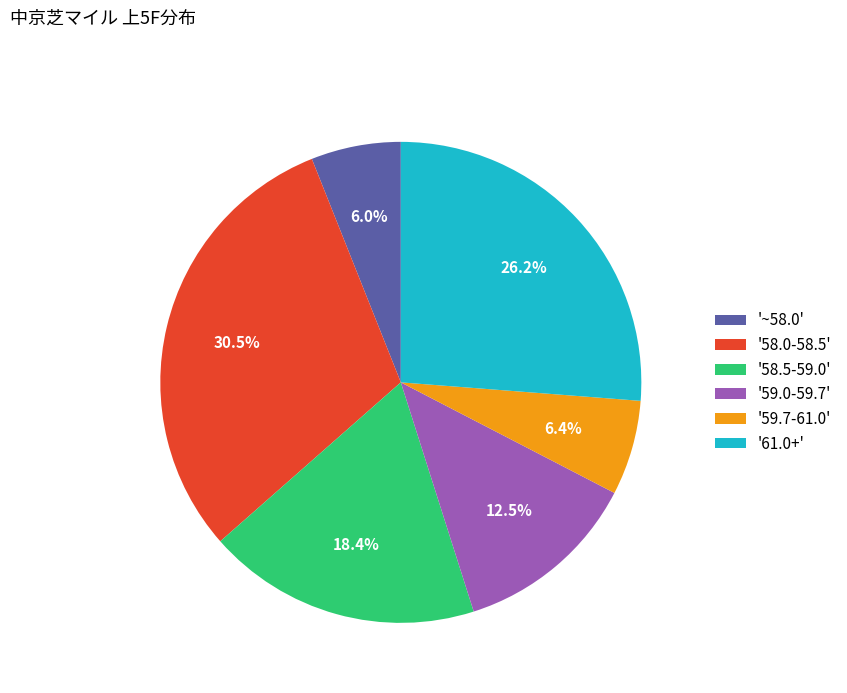

Between '61.0+' and '59.0-59.7', which is larger?

'61.0+'